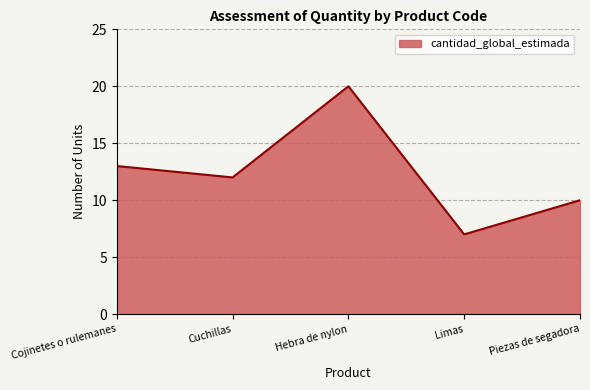

How many series are shown in this chart?

1